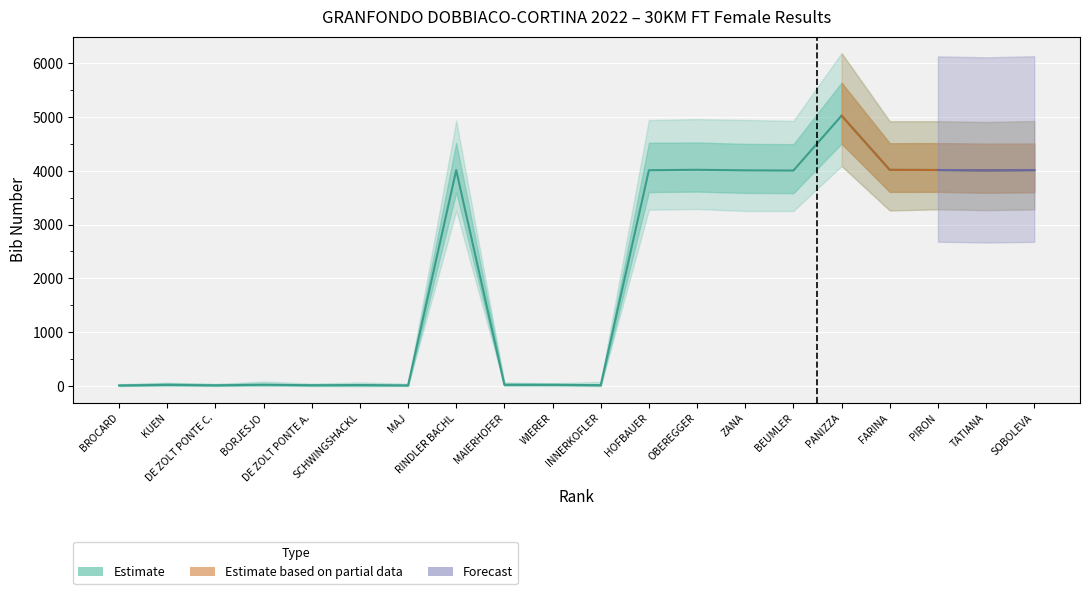

Rank the categories by value from lowest to highest.

BROCARD, MAJ, DE ZOLT PONTE C., DE ZOLT PONTE A., INNERKOFLER, SCHWINGSHACKL, KUEN, WIERER, MAIERHOFER, BORJESJO, BEUMLER, TATIANA, ZANA, HOFBAUER, RINDLER BACHL, SOBOLEVA, PIRON, FARINA, OBEREGGER, PANIZZA